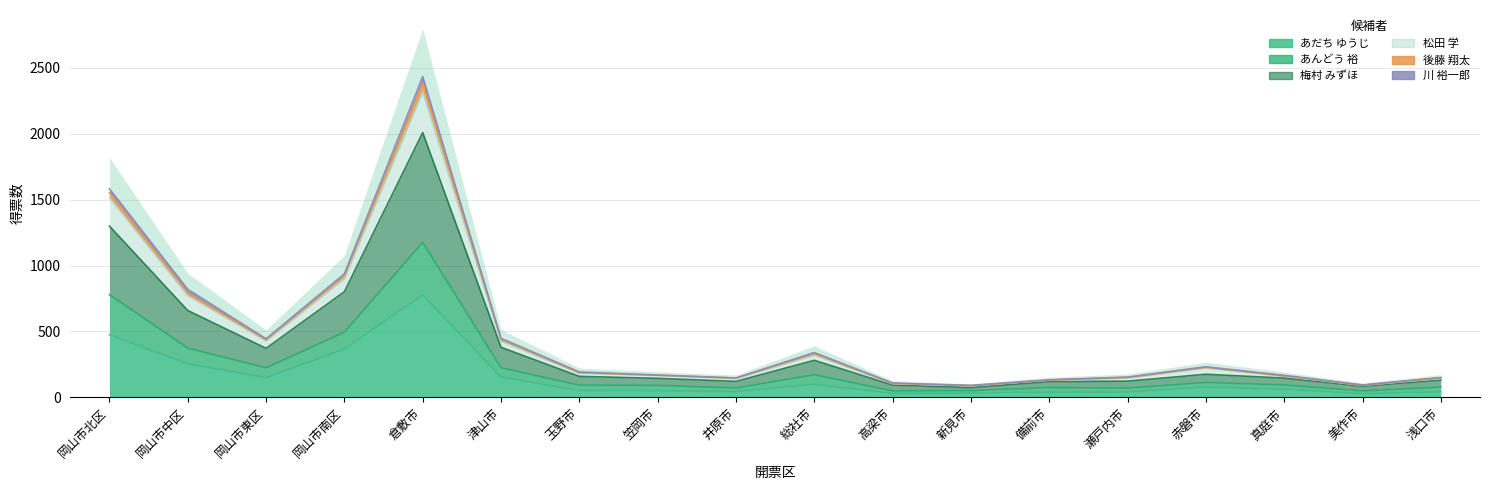

Is it true that あんどう　　裕 equals 425.7 at 津山市?

True